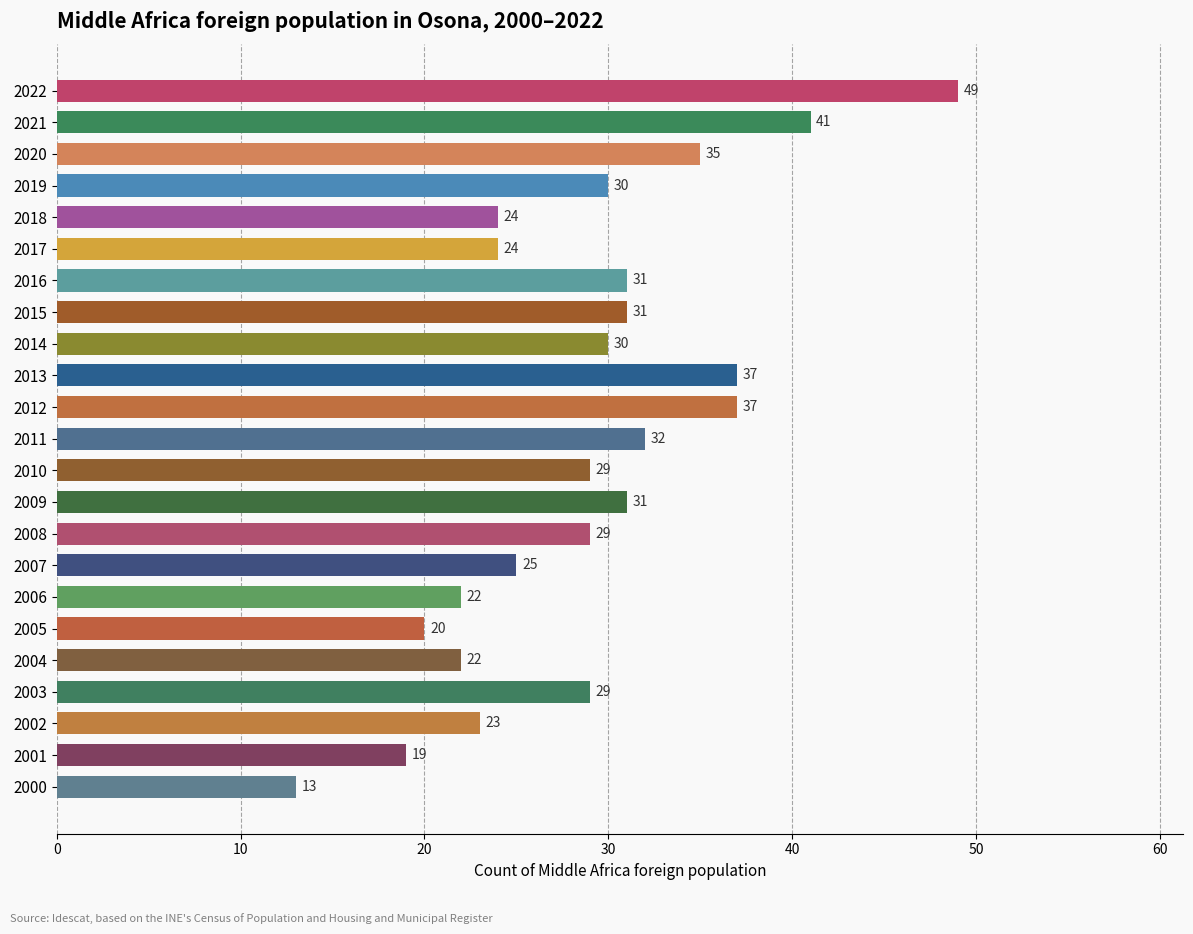

What is the greatest value displayed?

49